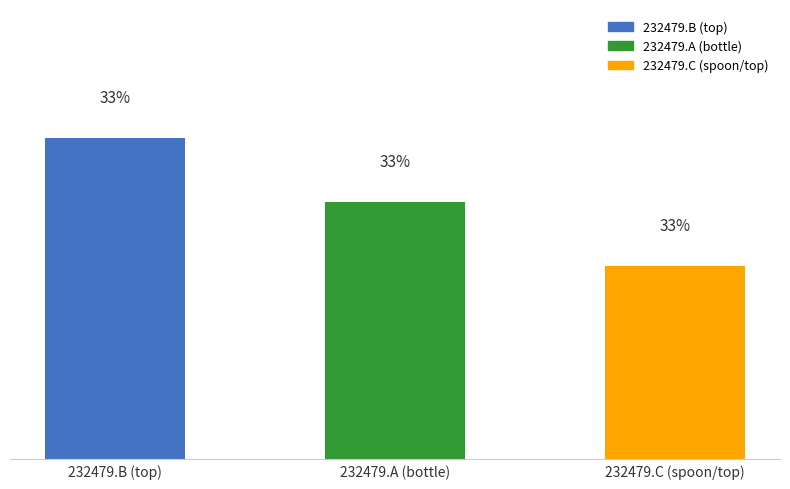

What is the change in value from 232479.B (top) to 232479.C (spoon/top)?

-2